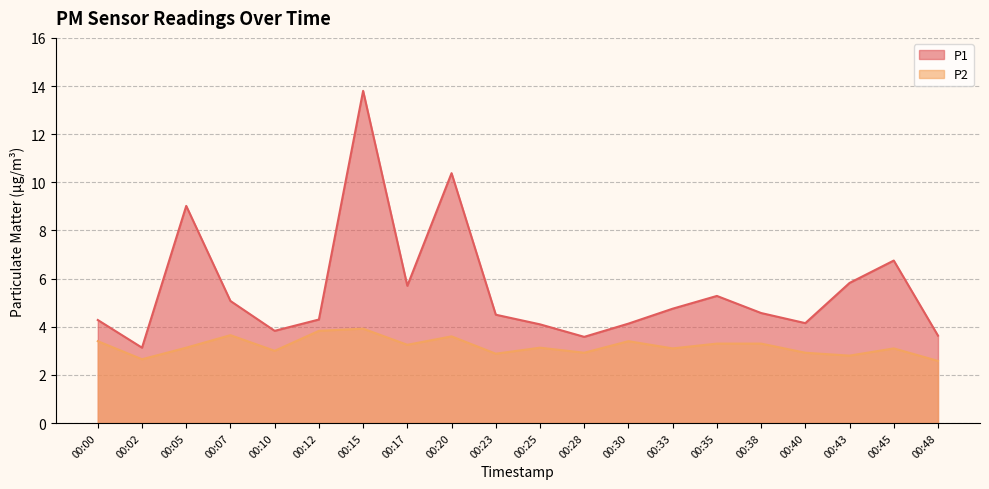

What is the value of the P1 point at the 13th from the left?

4.1